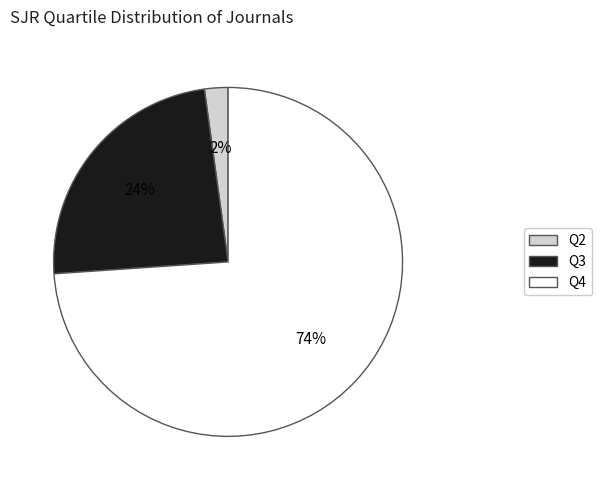

To the nearest percent, what portion does Q2 represent?

2%